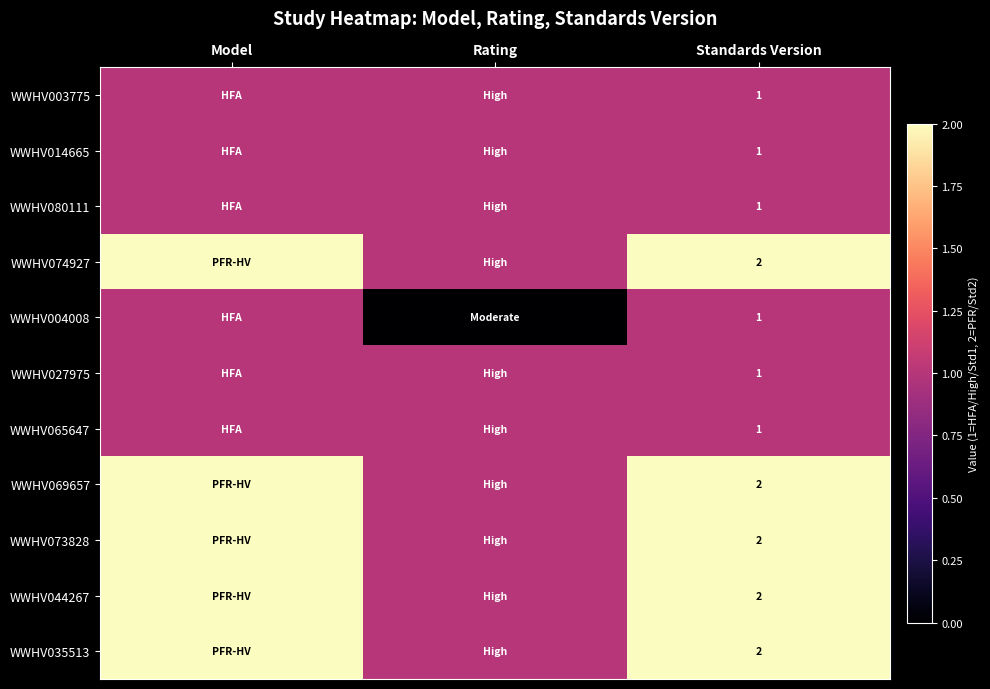

Is it true that WWHV073828 equals 1 at Standards Version?

False